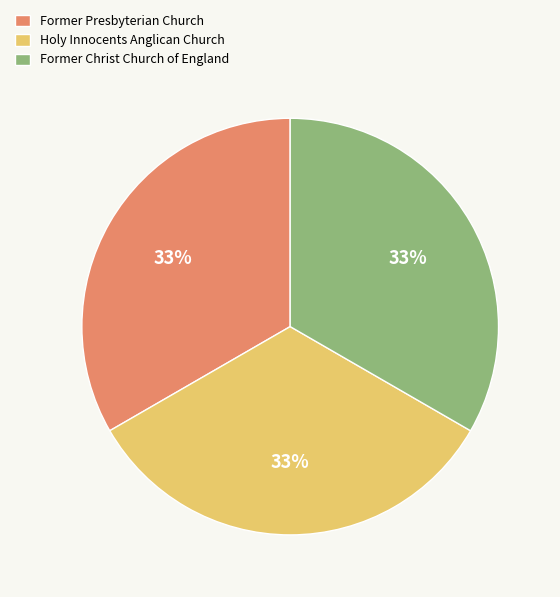

True or false: Holy Innocents Anglican Church accounts for 33% of the total.

True